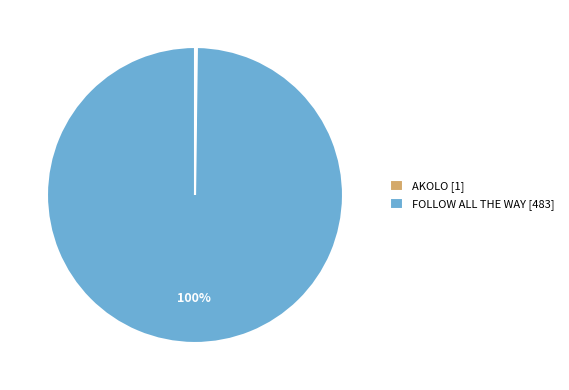

To the nearest percent, what is the average slice percentage?

50%